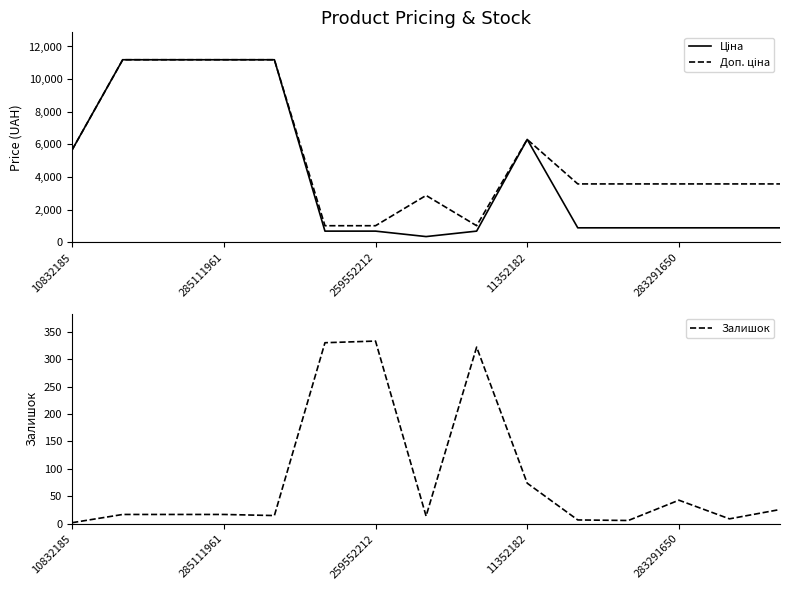

What is the approximate value of Доп. ціна at 13?

3583.6